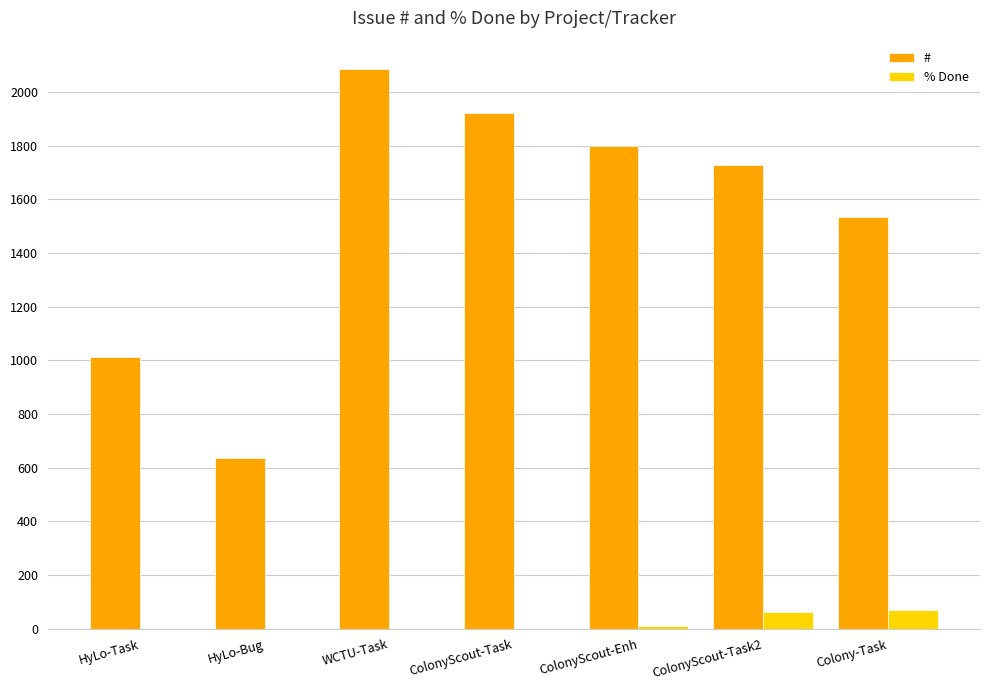

Reading left to right, extract all data points from this chart.

#: 1014	636	2087	1920	1797	1727	1534
% Done: 0	0	0	0	10	60	70